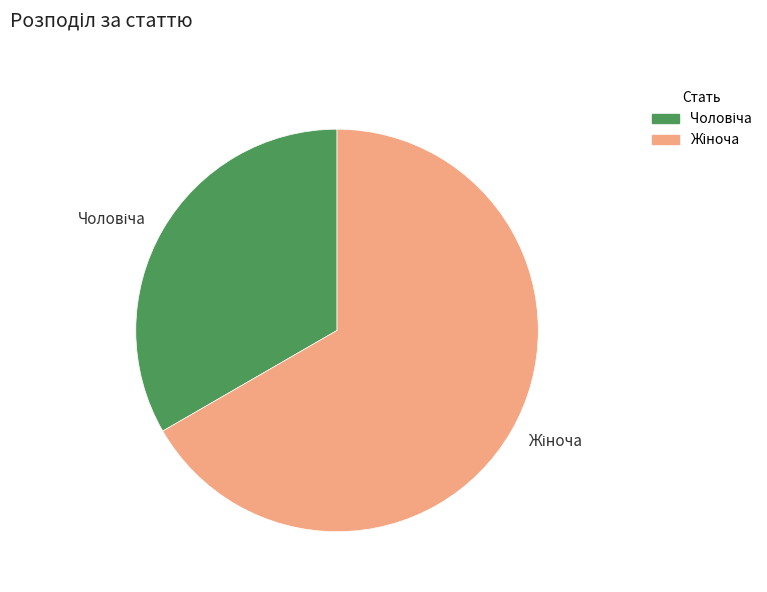

Does any single category account for the majority?

Yes